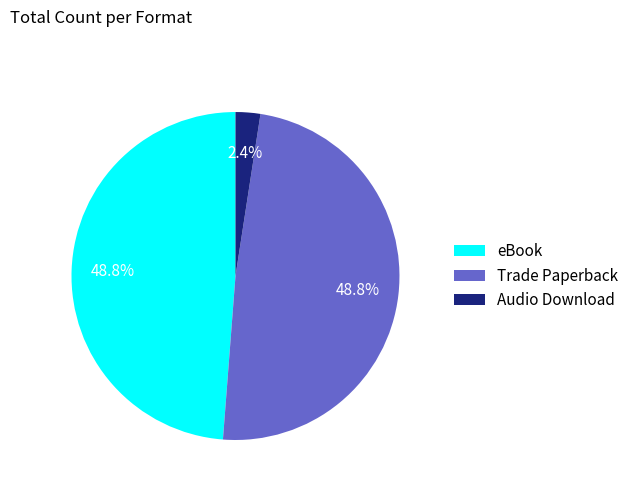

What is the smallest slice in the pie chart?

Audio Download